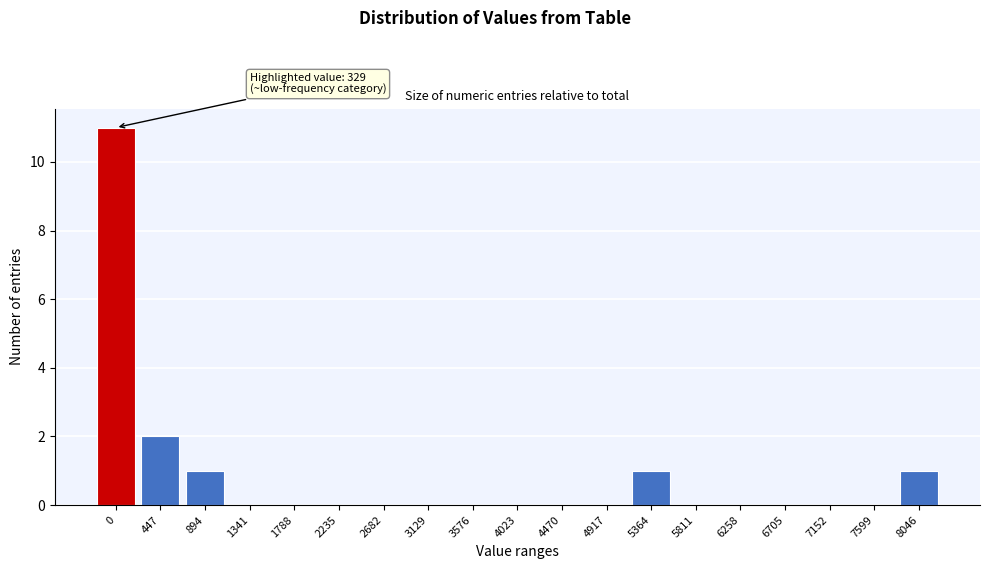

Reading left to right, list all the values displayed in this chart.

0=11	447=2	894=1	1341=0	1788=0	2235=0	2682=0	3129=0	3576=0	4023=0	4470=0	4917=0	5364=1	5811=0	6258=0	6705=0	7152=0	7599=0	8046=1